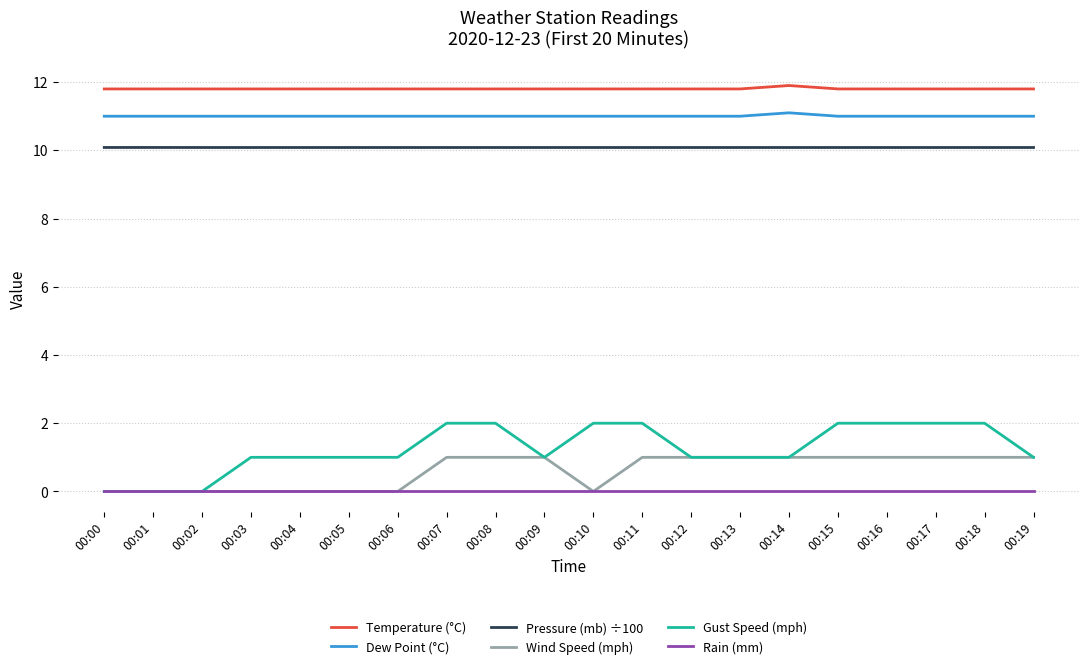

What is the maximum value shown in the chart?

11.9